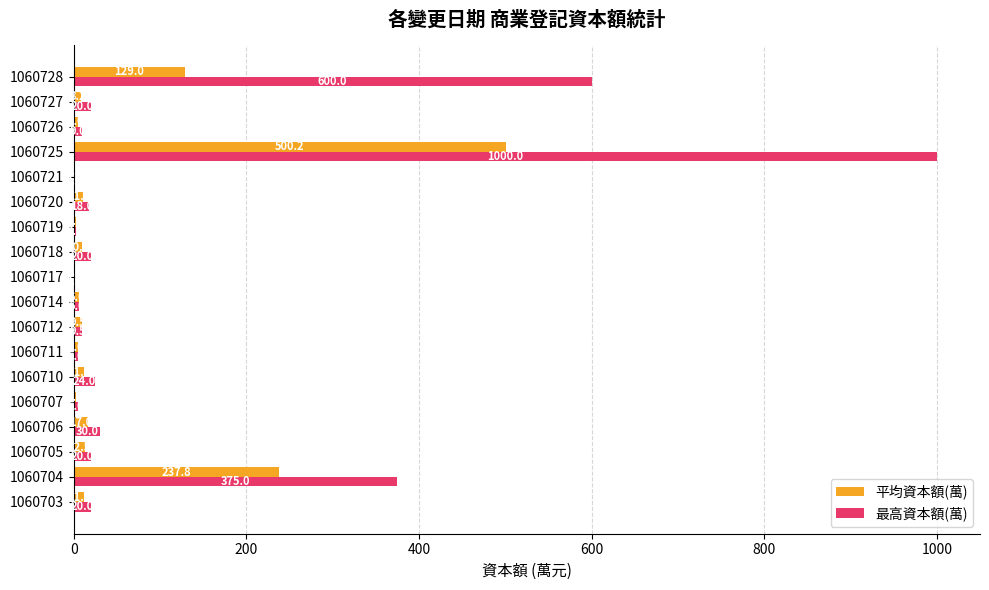

Between 1060718 and 1060726, which series saw the biggest shift?

最高資本額(萬)